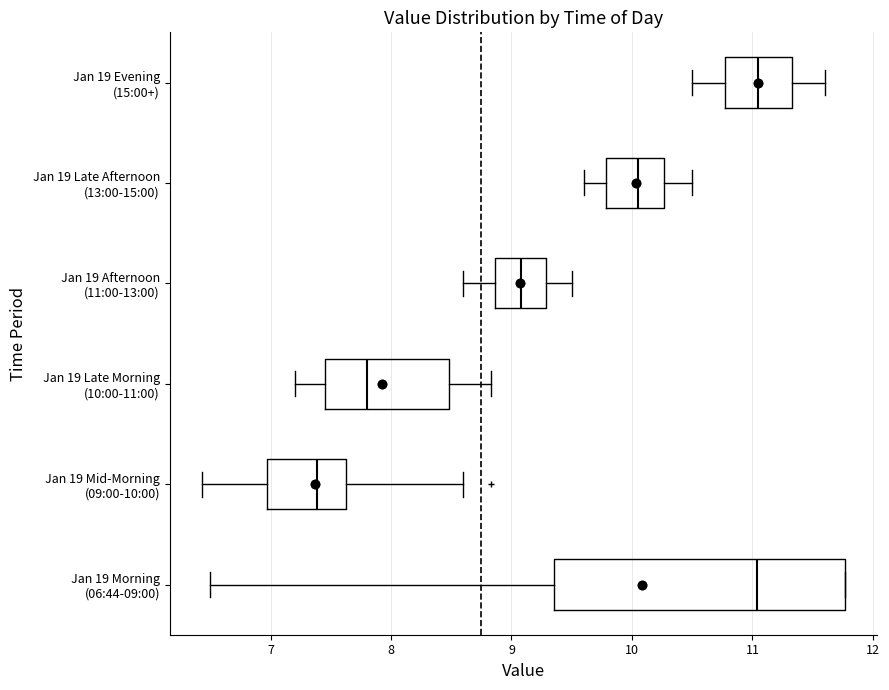

Where does the left whisker of the box for Jan 19 Late Afternoon (13:00-15:00) end on the x-axis? The values are not printed on the chart, so give them approximately, as read against the axis.

9.6